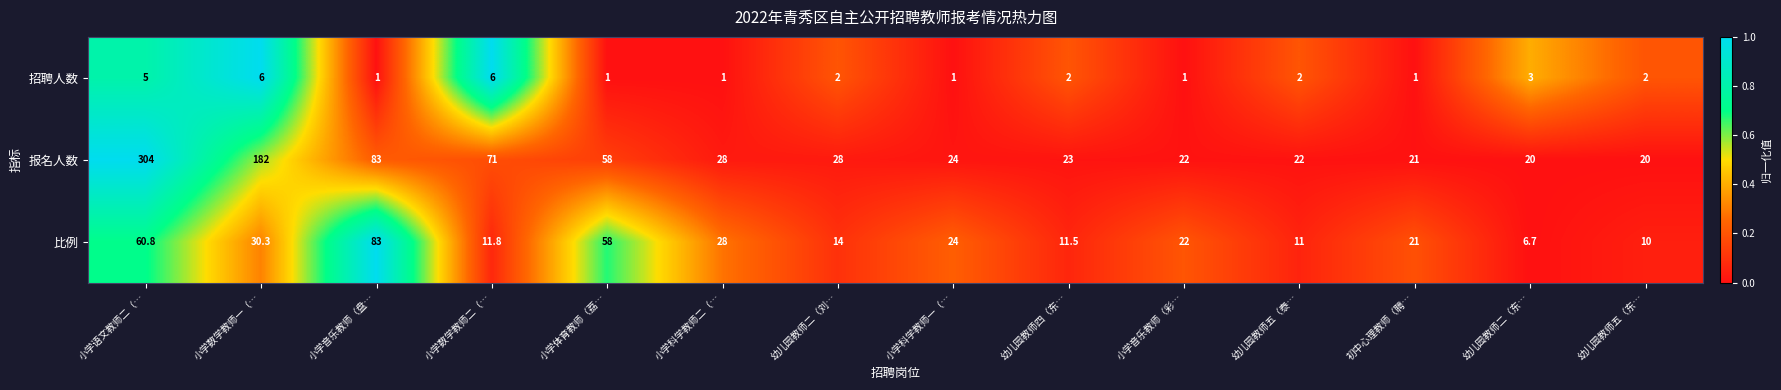

True or false: 报名人数 has a value of 20.0 at 幼儿园教师二（东….

True